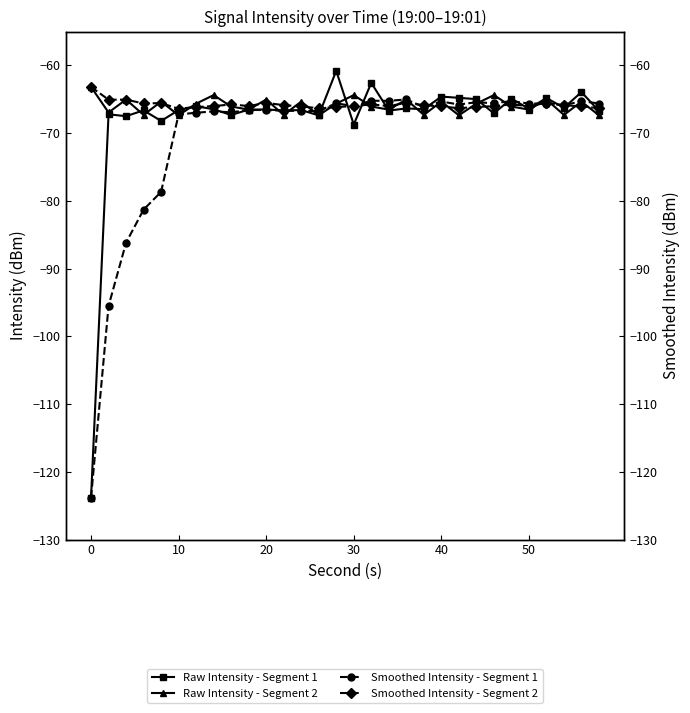

Does the chart have visible grid lines?

No